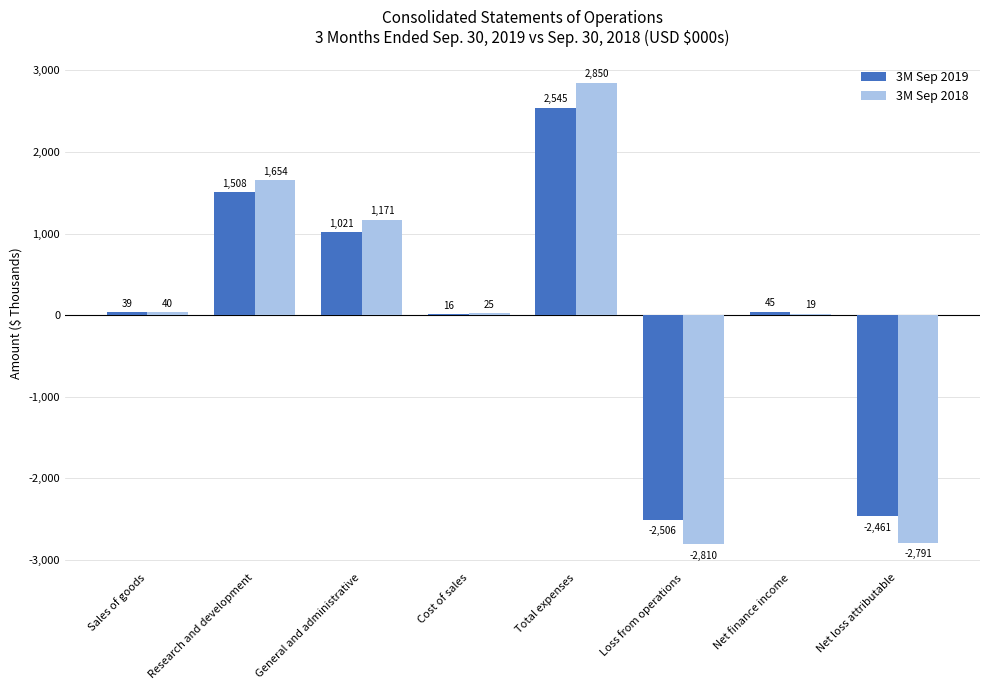

Between Sales of goods and Cost of sales, which series saw the biggest shift?

3M Sep 2019